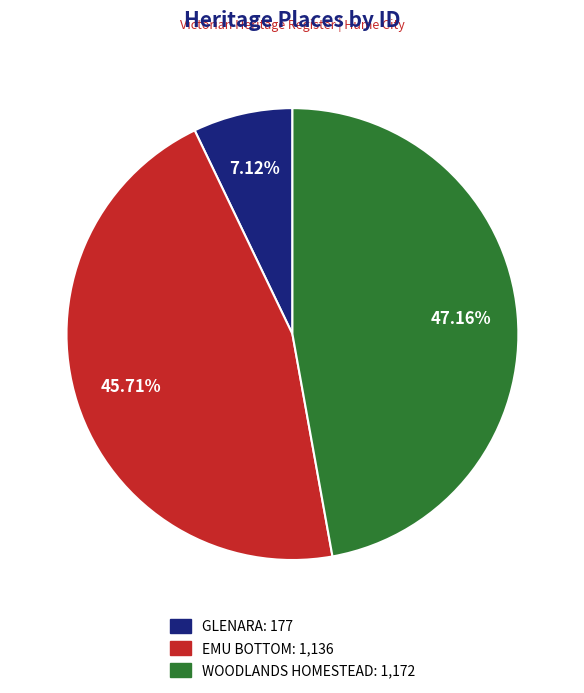

Which category has the biggest portion of the pie?

WOODLANDS HOMESTEAD